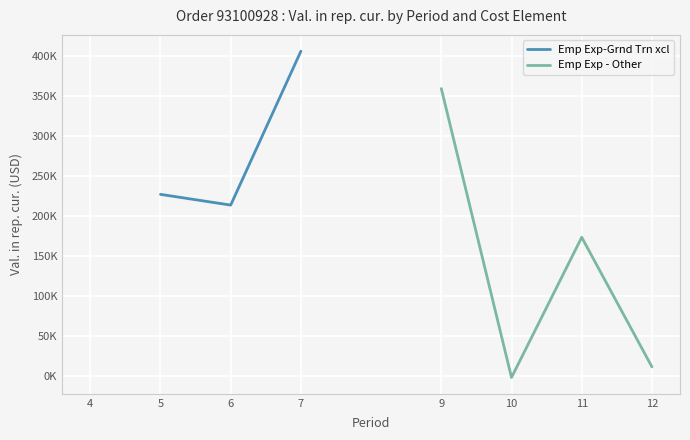

How many data points in Emp Exp - Other are above -2065?

4